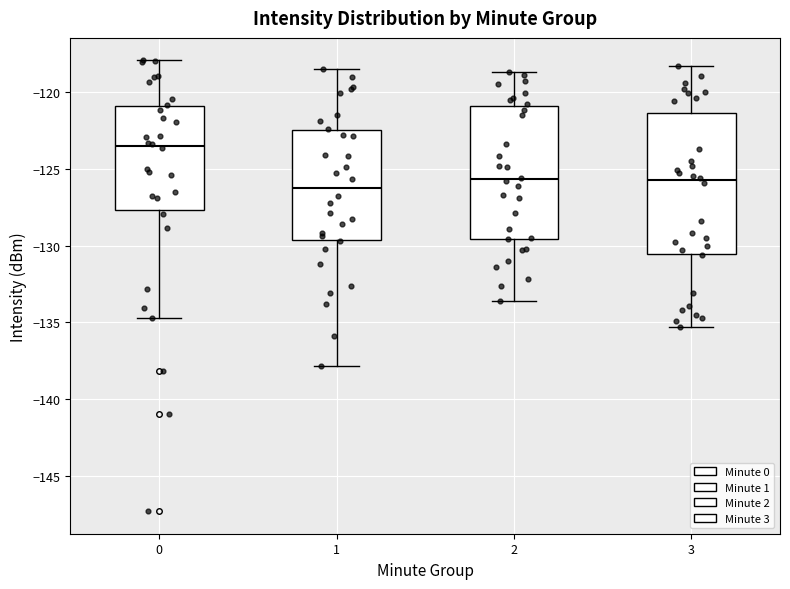

Reading left to right, read every box against the y-axis: the position of its median line, the range the box covers, and the ends of its whiskers. The values are not printed on the chart, so give them approximately, as read against the axis.

0: median -123.5, box -127.5 to -121.0, whiskers -134.5 to -118.0
1: median -126.0, box -129.5 to -122.5, whiskers -138.0 to -118.5
2: median -125.5, box -129.5 to -121.0, whiskers -133.5 to -118.5
3: median -125.5, box -130.5 to -121.5, whiskers -135.5 to -118.5